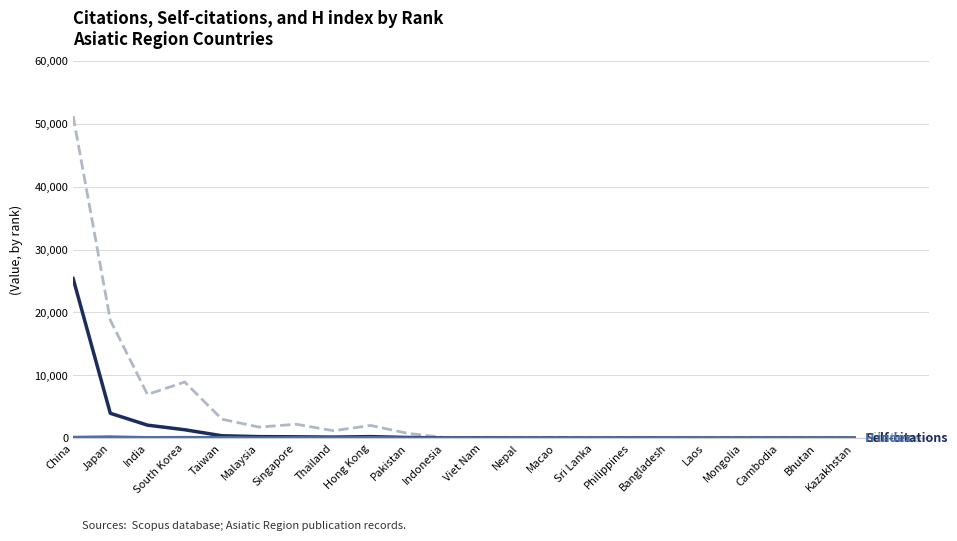

What is the maximum value shown in the chart?

51277